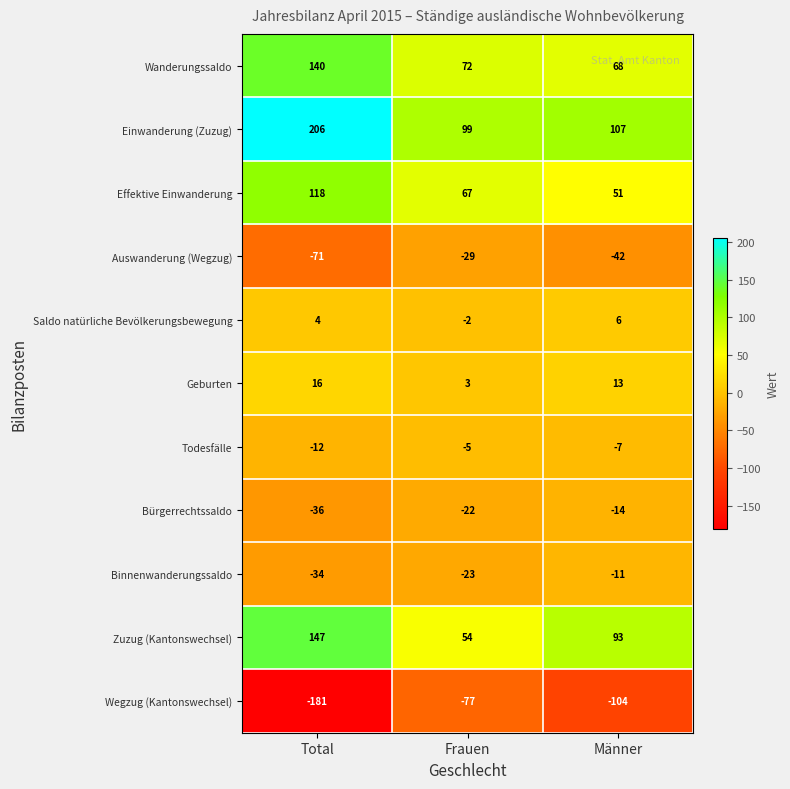

At Frauen, list the series in order from largest to smallest.

Einwanderung (Zuzug), Wanderungssaldo, Effektive Einwanderung, Zuzug (Kantonswechsel), Geburten, Saldo natürliche Bevölkerungsbewegung, Todesfälle, Bürgerrechtssaldo, Binnenwanderungssaldo, Auswanderung (Wegzug), Wegzug (Kantonswechsel)